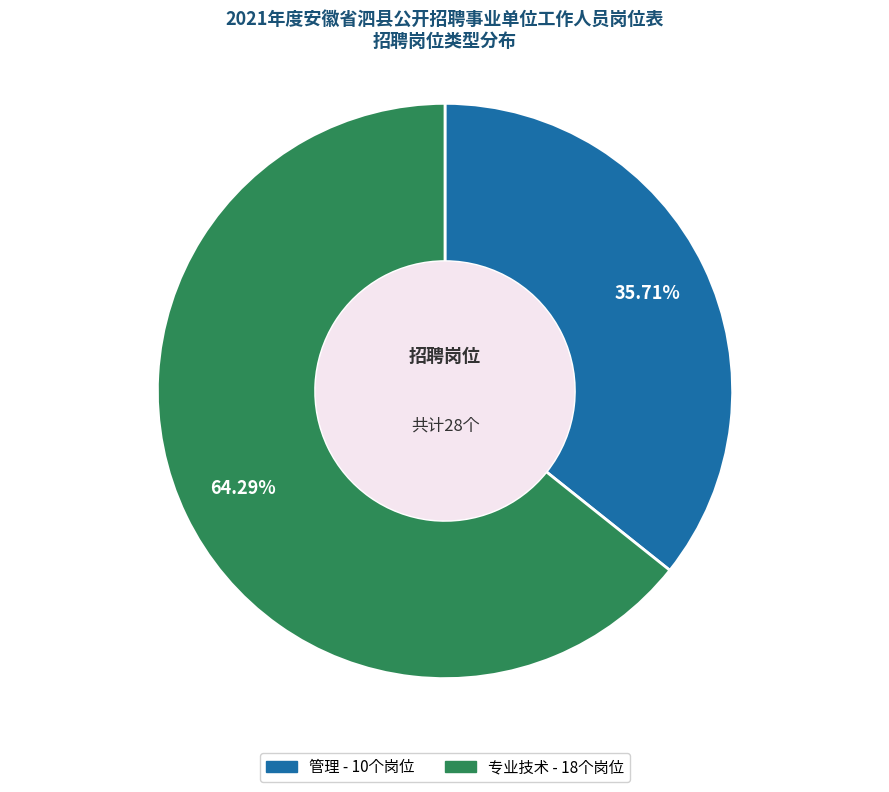

What percentage is NOT represented by 专业技术?

35.7%